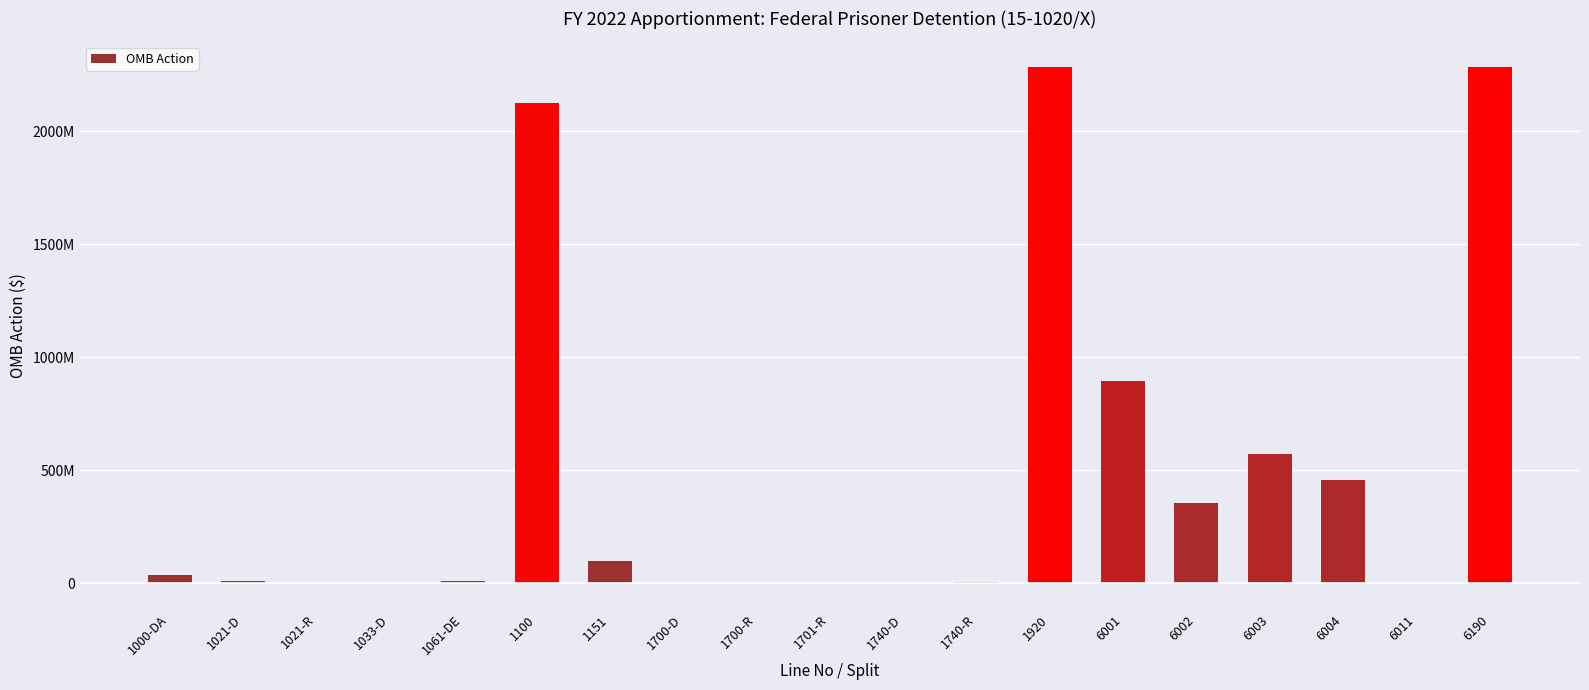

Are the bars horizontal?

No